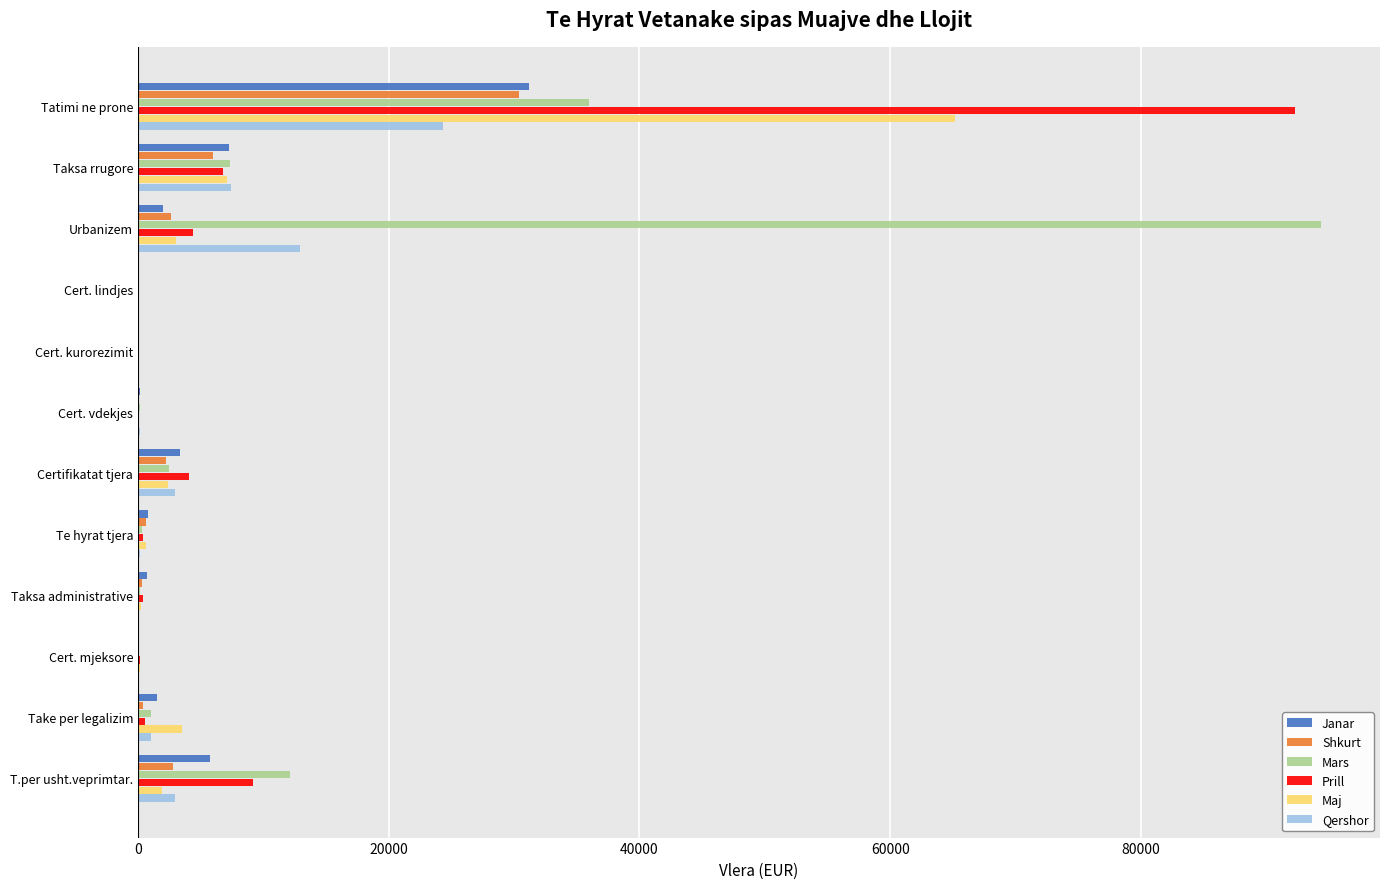

What is the greatest value displayed?

94351.1